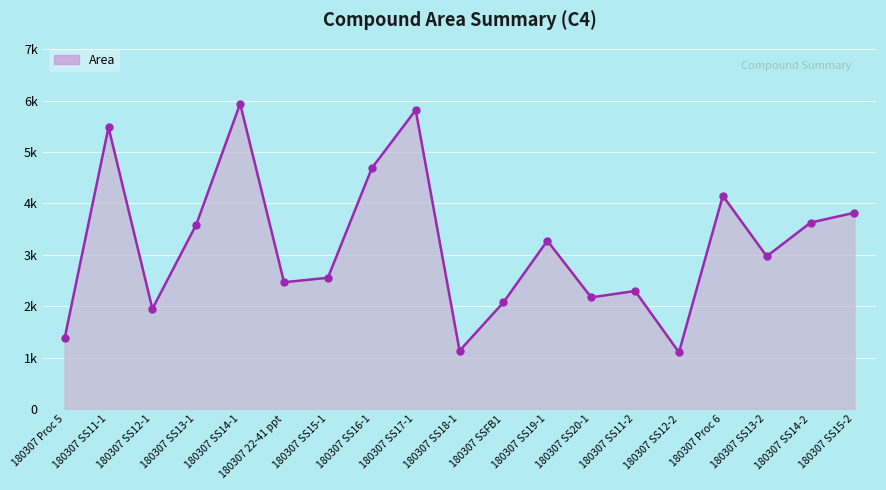

Reading left to right, what are all the values shown in this chart?

1377.0	5480.9	1950.9	3588.6	5940.3	2467.6	2554.7	4685.7	5816.2	1135.3	2075.9	3275.7	2173.0	2297.0	1104.9	4149.4	2971.9	3627.7	3820.0